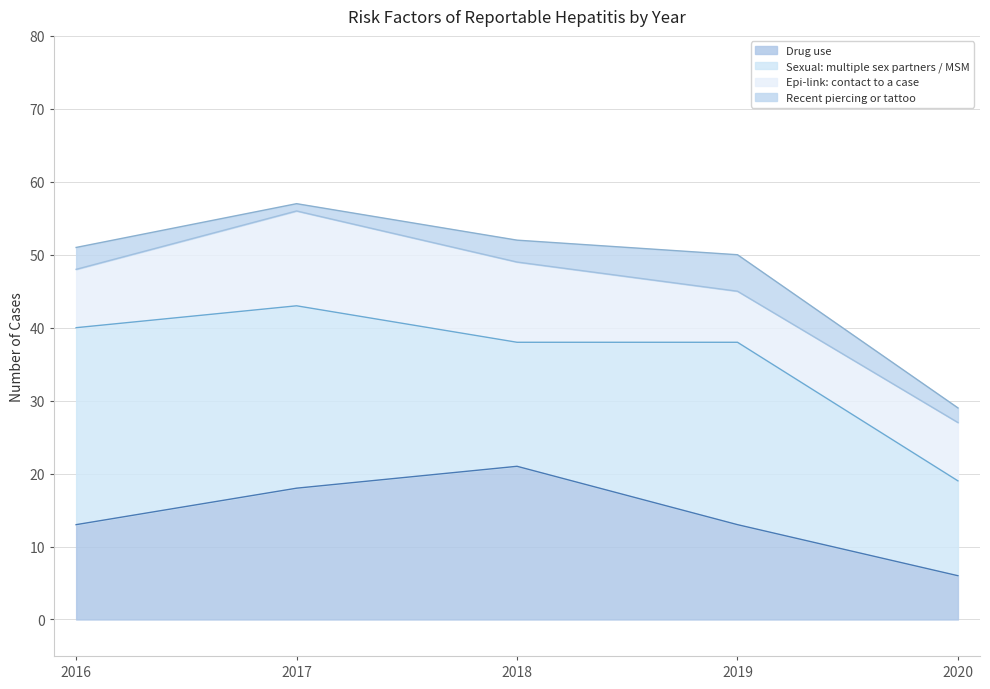

Where does the Epi-link: contact to a case series first go above 8?

2017